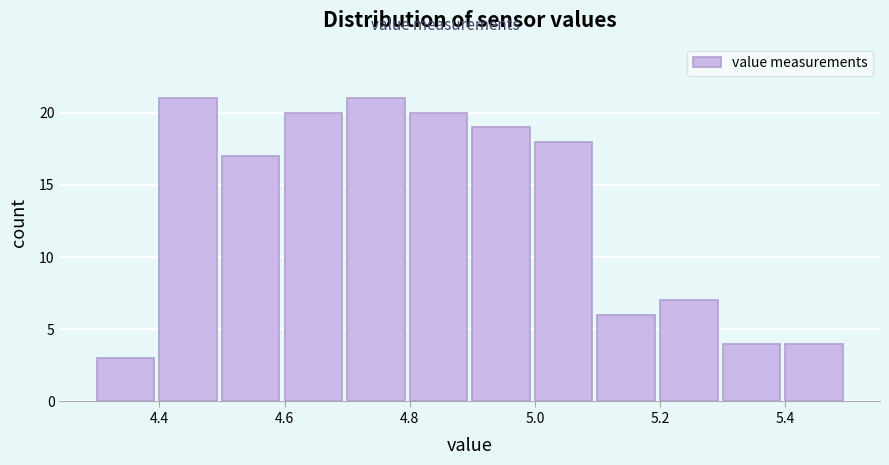

What is the height of the bar covering 4.4 to 4.5 on the x-axis? The values are not printed on the chart, so give them approximately, as read against the axis.

21